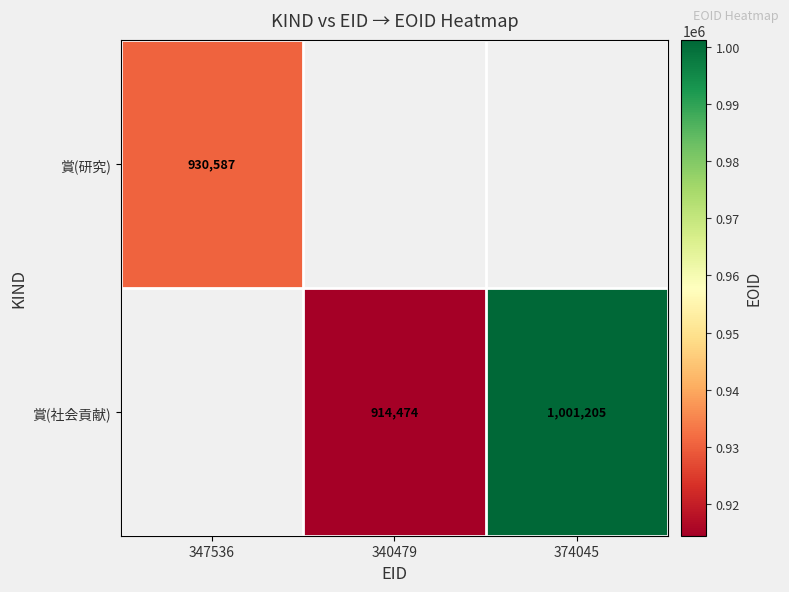

True or false: 賞(社会貢献) has a value of 411613 at 340479.

False